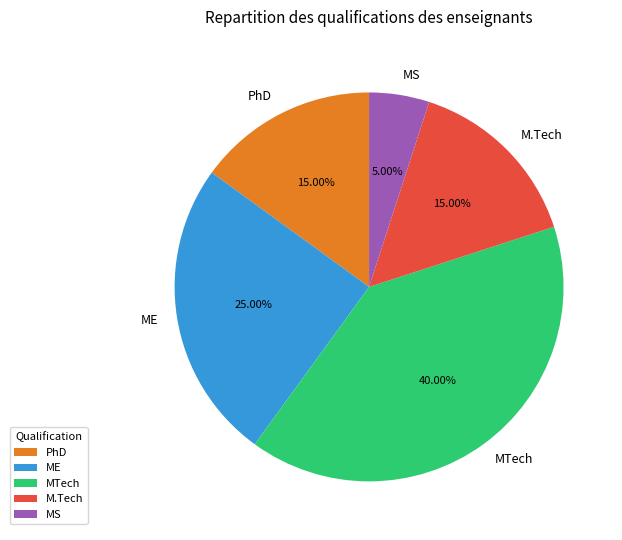

Between MS and ME, which is larger?

ME